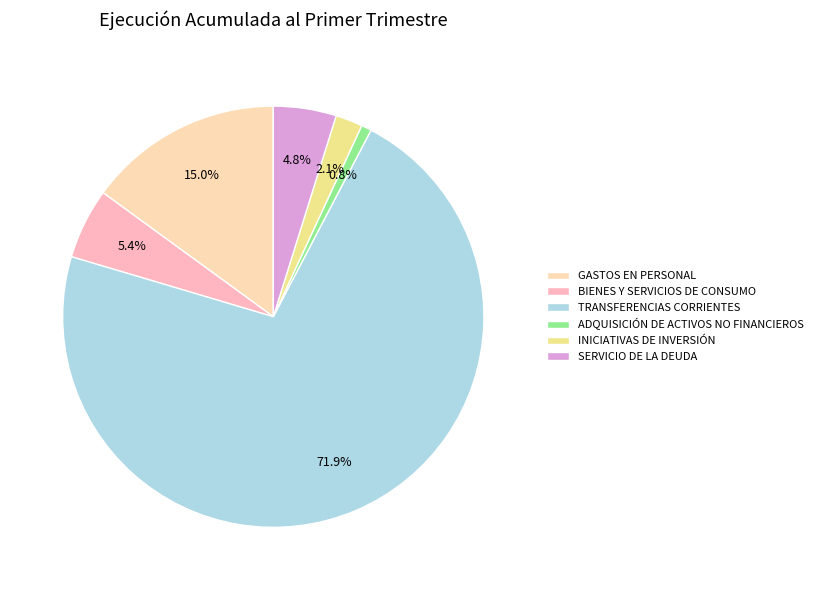

How many slices are in this pie chart?

6